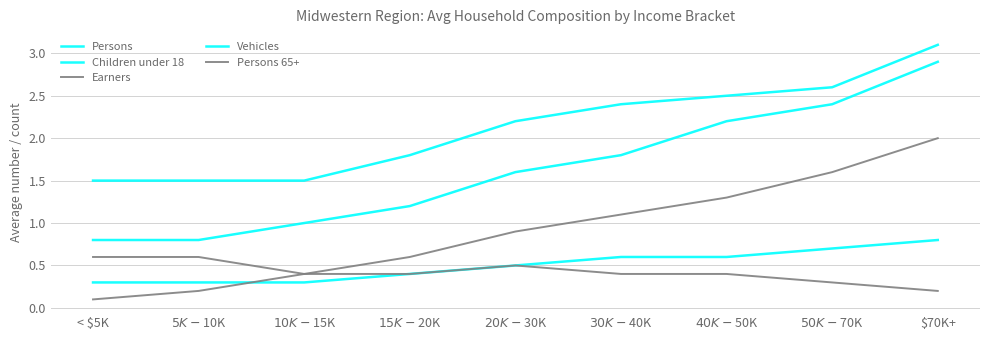

What is the average value of the Earners series?

1.0